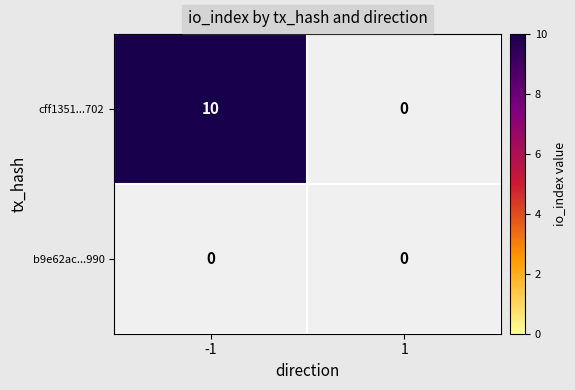

Between -1 and 1, which series saw the biggest shift?

cff1351733383b59c84f7f2883675a5f56f4702